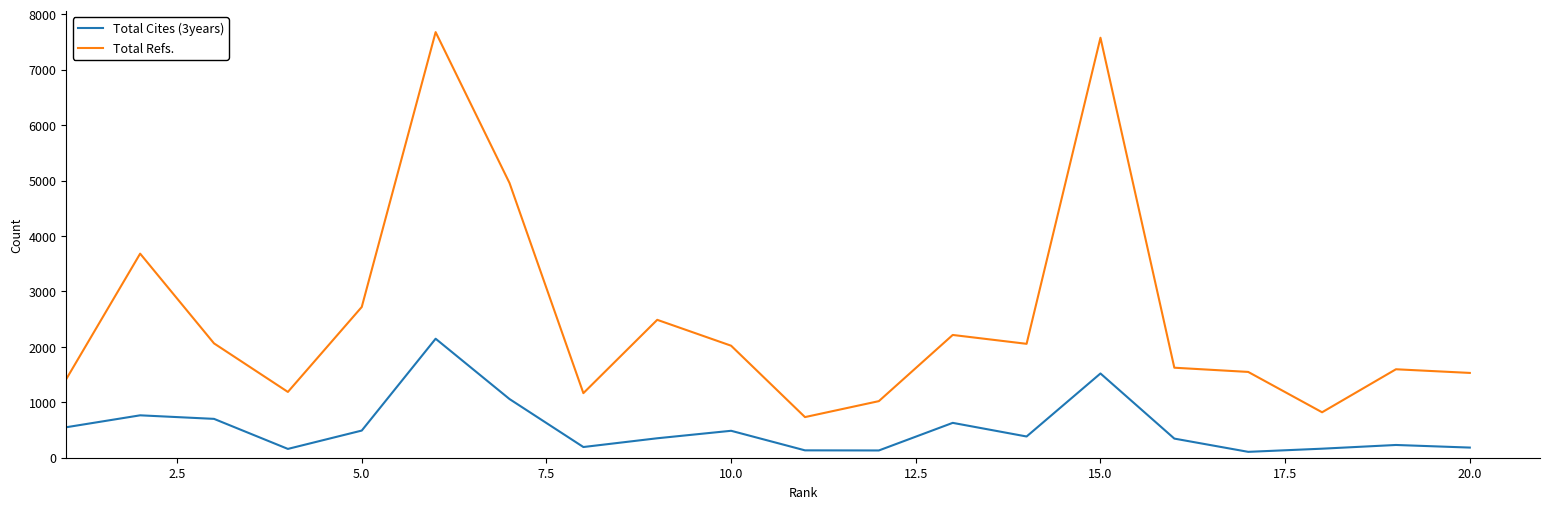

What is the maximum value shown in the chart?

7679